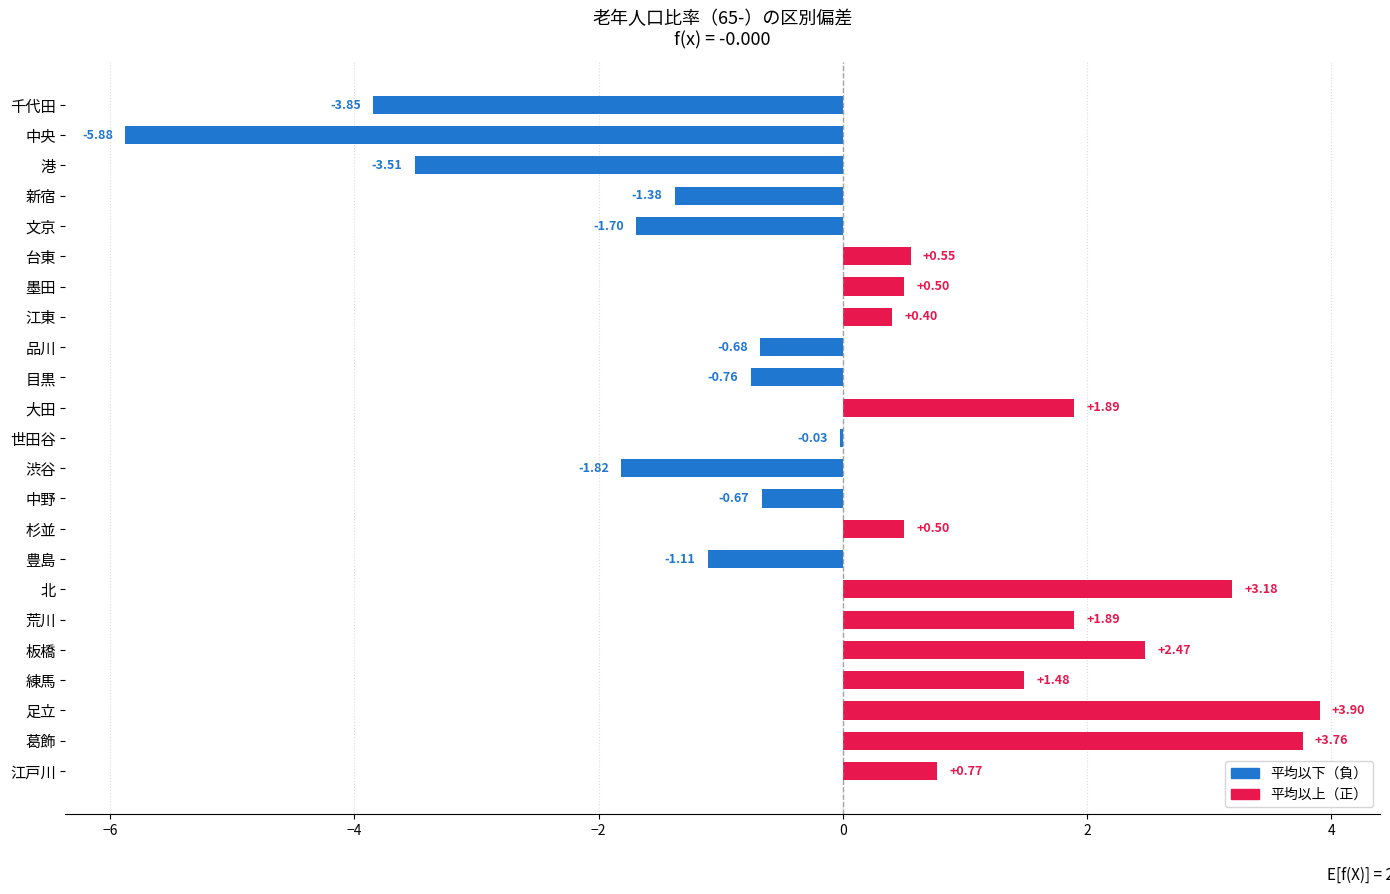

What is the greatest value displayed?

3.9